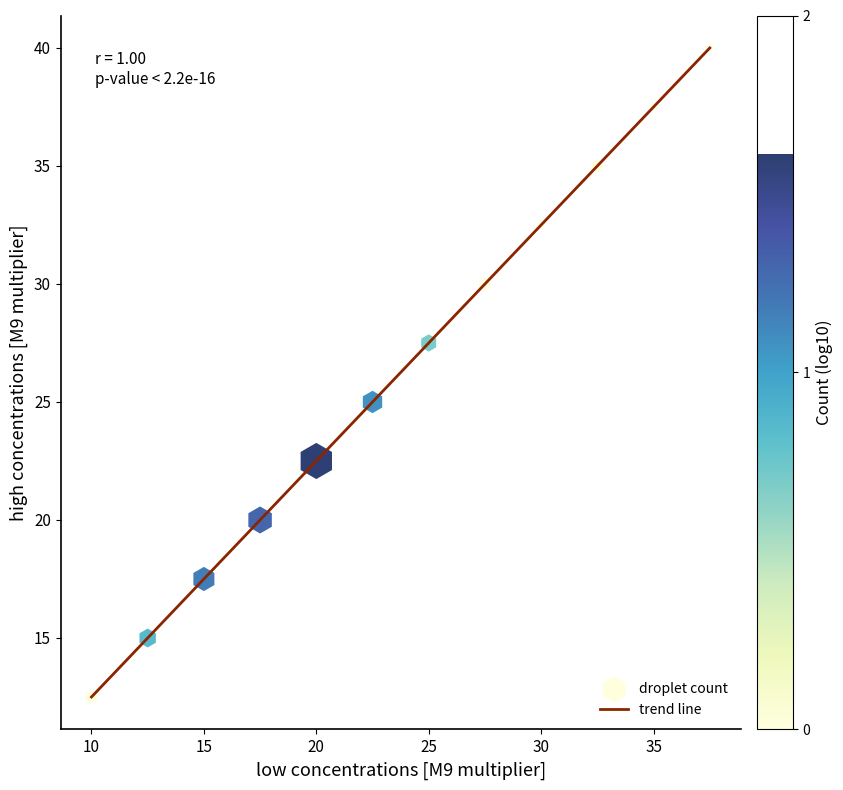

What is the minimum value shown in the chart?

12.5